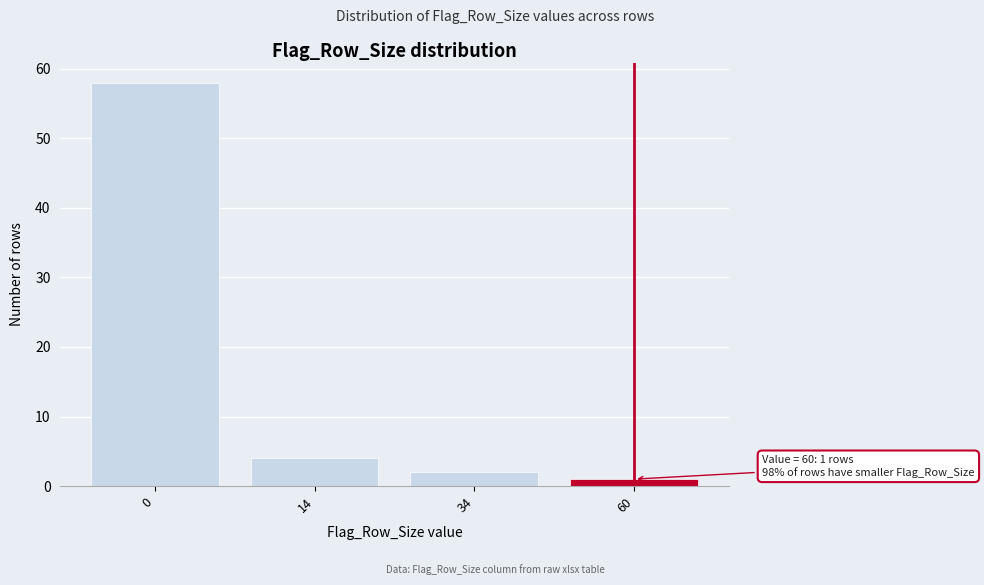

Reading left to right, extract all data points from this chart.

58	4	2	1